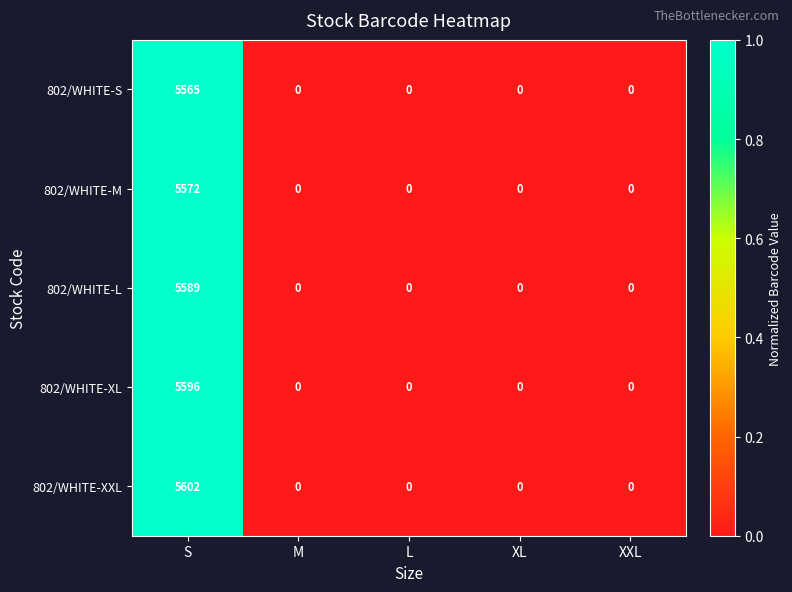

List the series in order of their peak value, highest first.

802/WHITE-XXL, 802/WHITE-XL, 802/WHITE-L, 802/WHITE-M, 802/WHITE-S